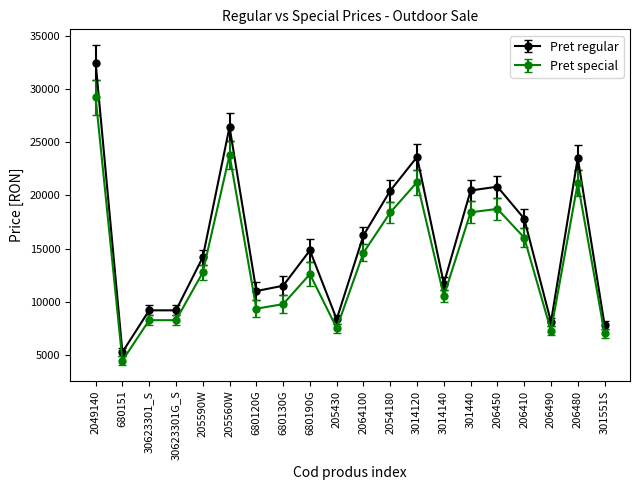

List the series in order of their overall mean, lowest first.

Pret special, Pret regular